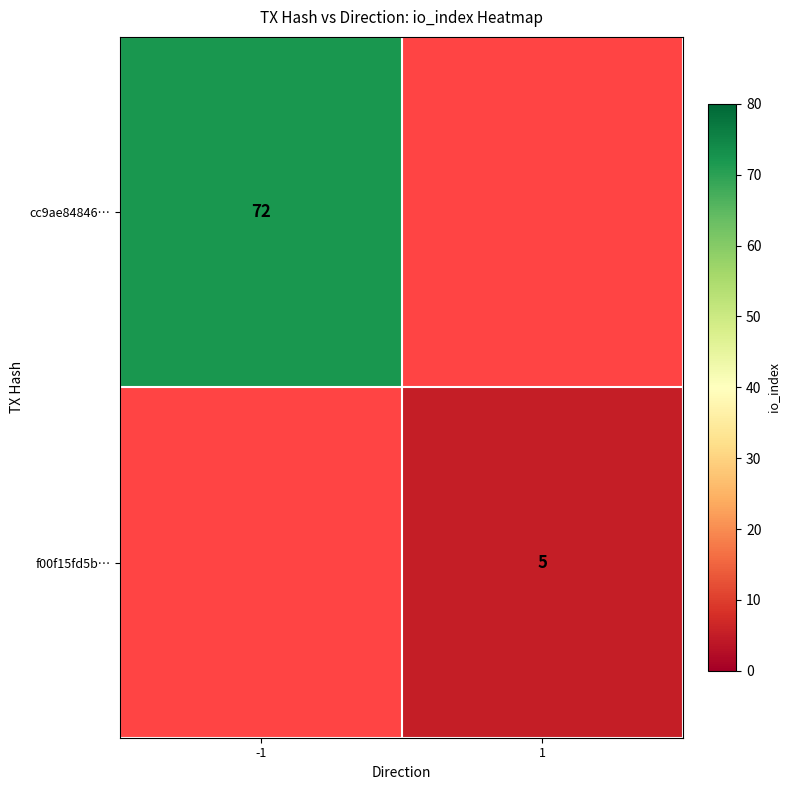

Is it true that f00f15fd5b… equals 5 at 1?

True